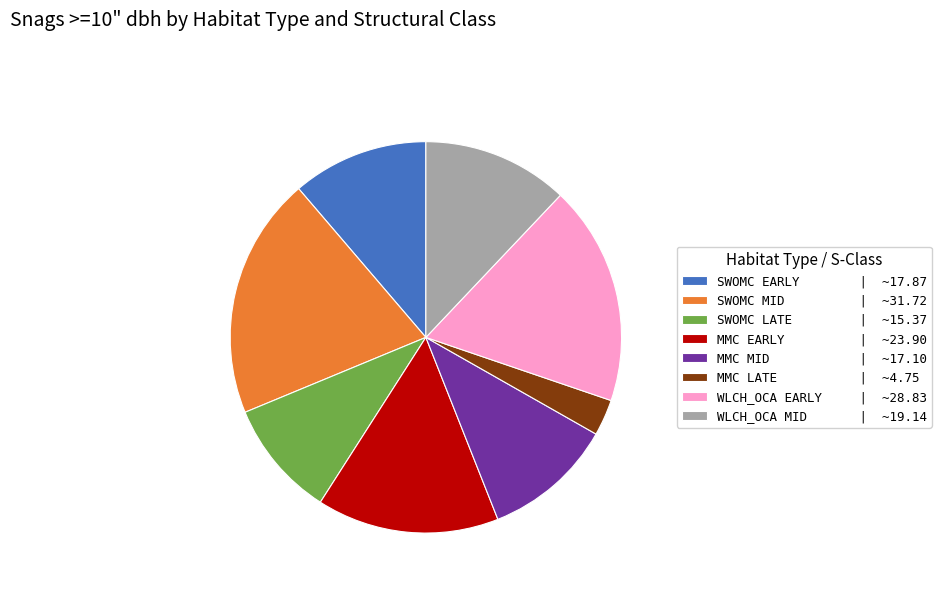

Approximately how many times larger is the value at SWOMC EARLY compared to MMC EARLY?

0.7